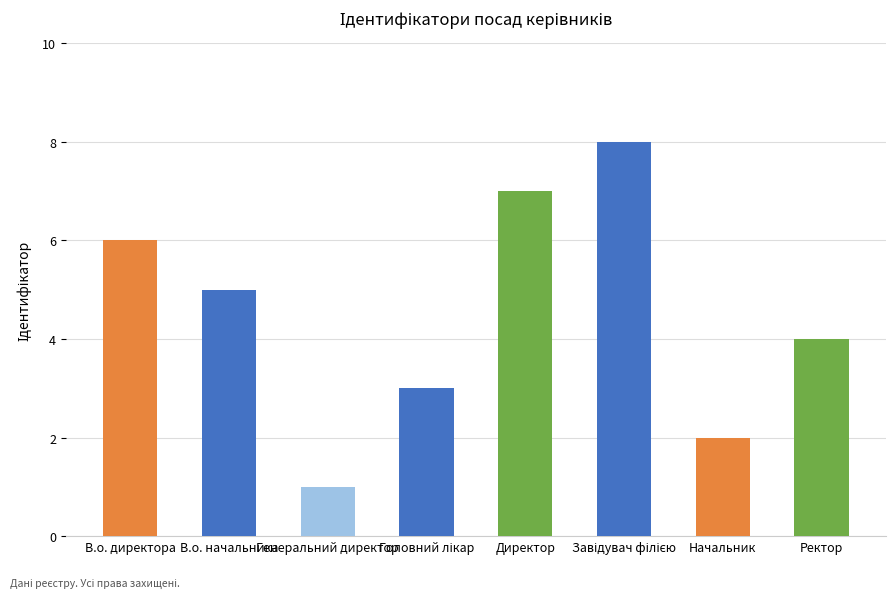

Does the chart contain any negative values?

No